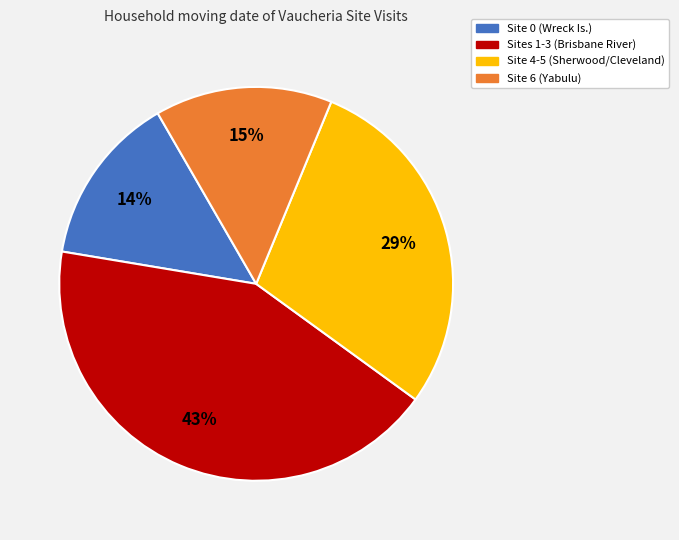

What percentage is the Sites 1-3 (Brisbane River) slice, to the nearest percent?

43%